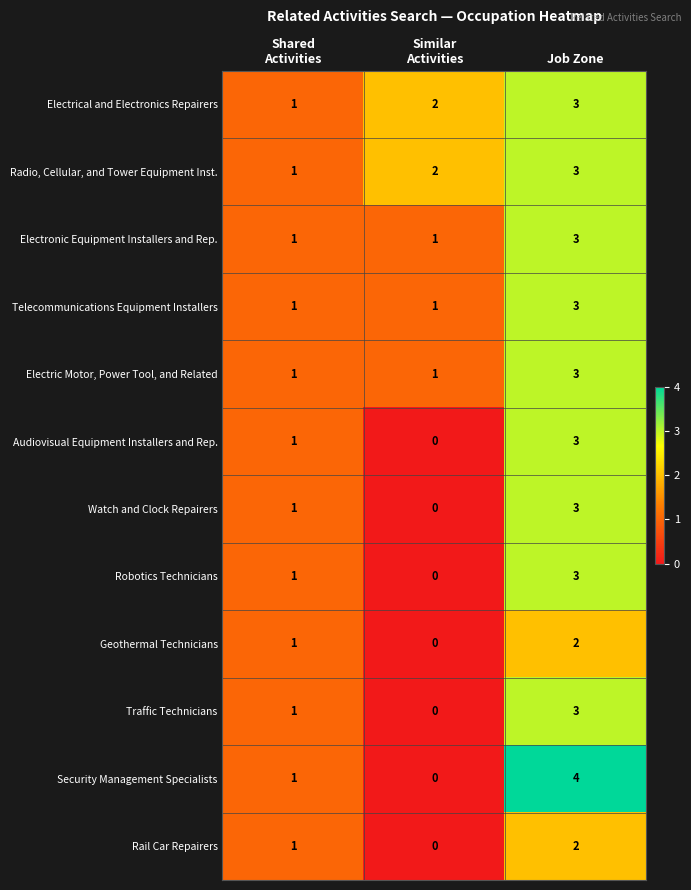

What is the difference between the maximum and minimum values in the Traffic Technicians series?

3